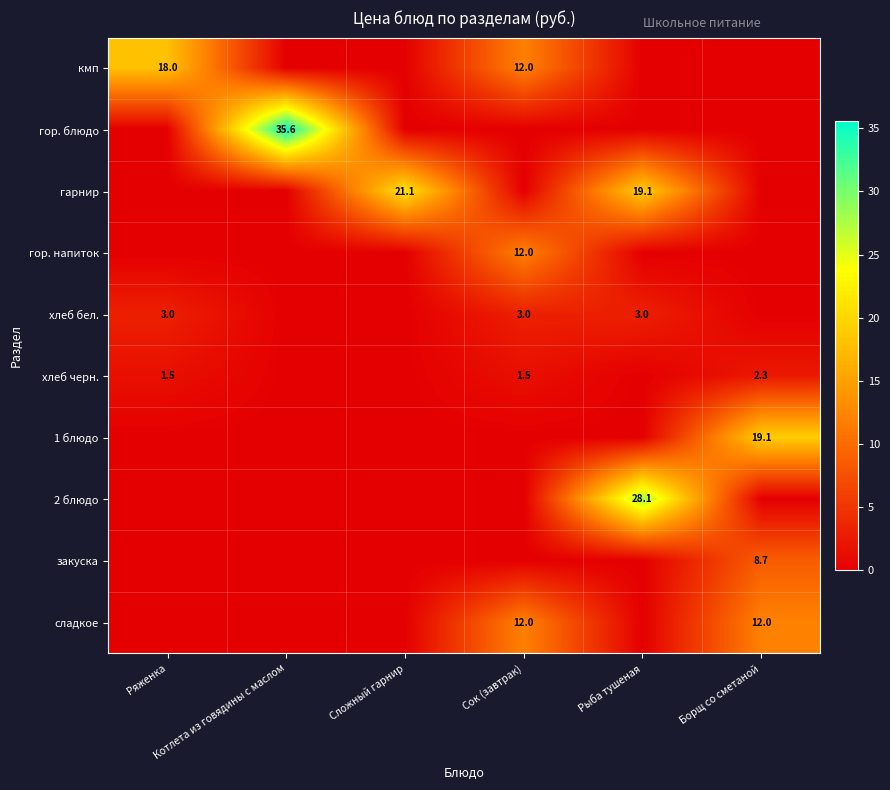

List the series in order of their peak value, highest first.

гор. блюдо, 2 блюдо, гарнир, 1 блюдо, кмп, гор. напиток, сладкое, закуска, хлеб бел., хлеб черн.